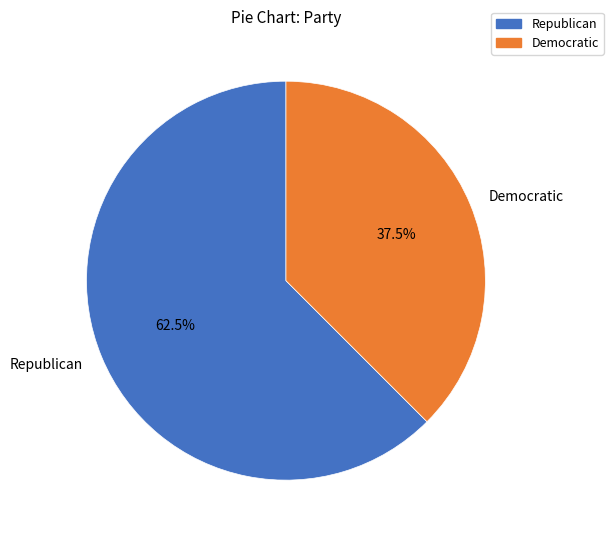

Which category has the biggest portion of the pie?

Republican